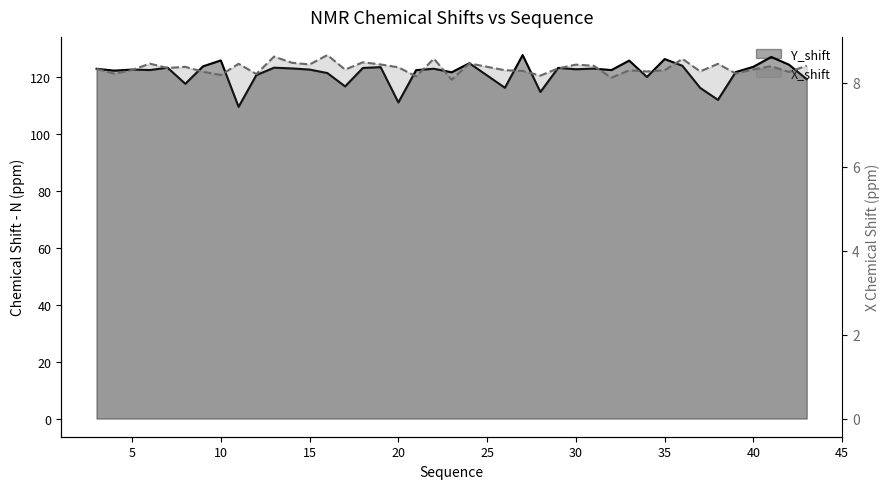

Reading right to left, list all the values displayed in this chart.

Y_shift: 43=119.2	42=124.4	41=127.1	40=123.6	39=121.7	38=112.0	37=116.2	36=123.9	35=126.3	34=120.0	33=125.8	32=122.5	31=123.0	30=122.7	29=123.2	28=114.8	27=127.7	26=116.2	24=124.9	23=121.7	22=122.9	21=122.4	20=111.1	19=123.5	18=123.2	17=116.7	16=121.4	15=122.6	14=123.0	13=123.3	12=120.7	11=109.5	10=125.8	9=123.8	8=117.6	7=123.3	6=122.5	5=122.6	4=122.3	3=122.9
X_shift: 43=8.4	42=8.3	41=8.4	40=8.3	39=8.2	38=8.5	37=8.3	36=8.6	35=8.3	34=8.3	33=8.3	32=8.1	31=8.4	30=8.4	29=8.3	28=8.2	27=8.3	26=8.3	24=8.5	23=8.1	22=8.6	21=8.2	20=8.4	19=8.4	18=8.5	17=8.3	16=8.7	15=8.4	14=8.5	13=8.6	12=8.2	11=8.5	10=8.2	9=8.3	8=8.4	7=8.4	6=8.5	5=8.3	4=8.2	3=8.3